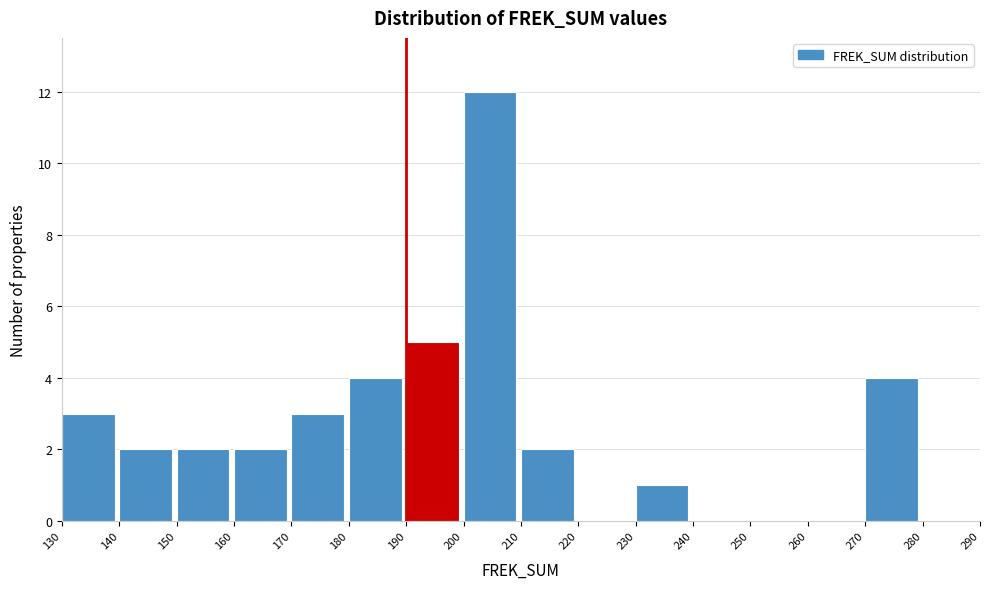

Reading left to right, transcribe this chart: for each bar, give the range it covers on the x-axis and its height. The values are not printed on the chart, so give them approximately, as read against the axis.

130 to 140: 3
140 to 150: 2
150 to 160: 2
160 to 170: 2
170 to 180: 3
180 to 190: 4
190 to 200: 5
200 to 210: 12
210 to 220: 2
220 to 230: 0
230 to 240: 1
240 to 250: 0
250 to 260: 0
260 to 270: 0
270 to 280: 4
280 to 290: 0